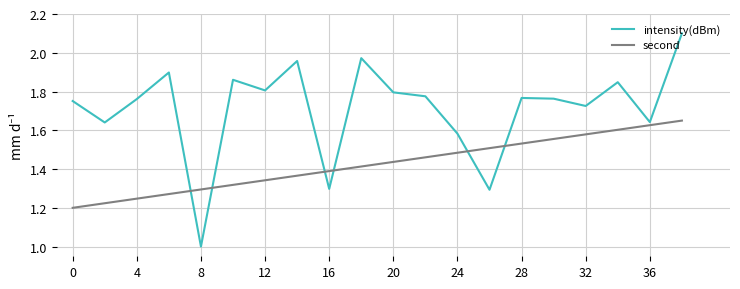

True or false: second and intensity(dBm) intersect in this chart.

True